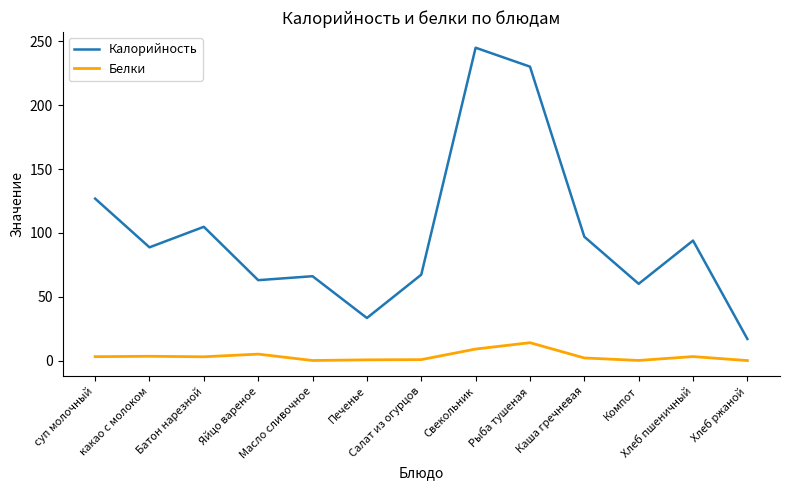

What is the difference between the maximum and minimum values in the Белки series?

14.0